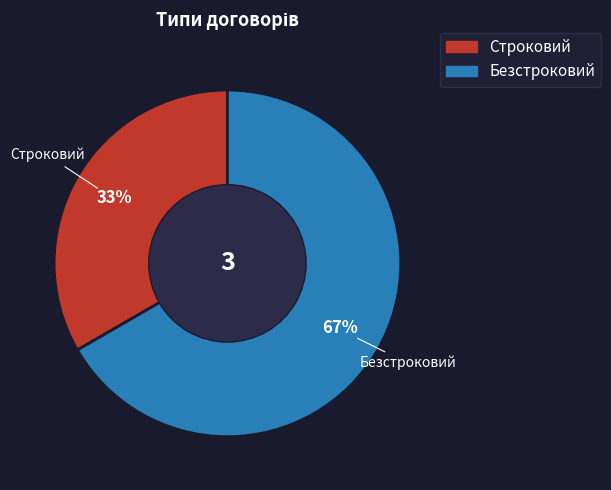

Which slice represents more than half of the pie?

Безстроковий